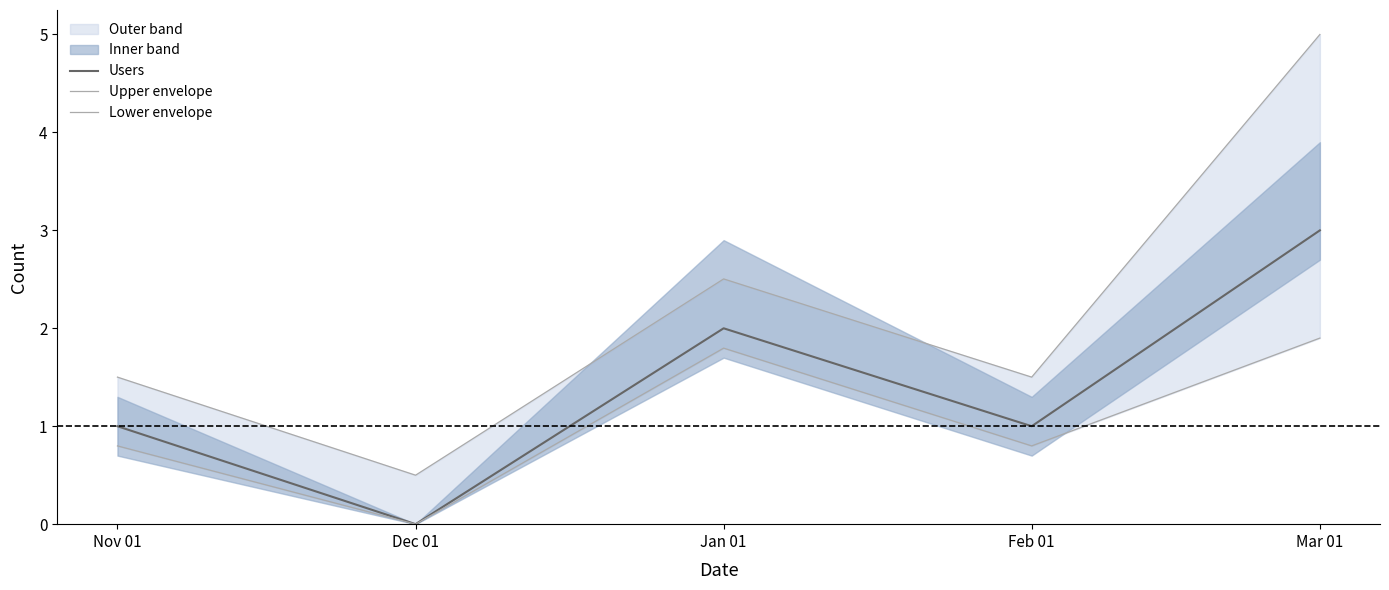

True or false: Lower envelope has more than 1 points higher than both neighbors.

False